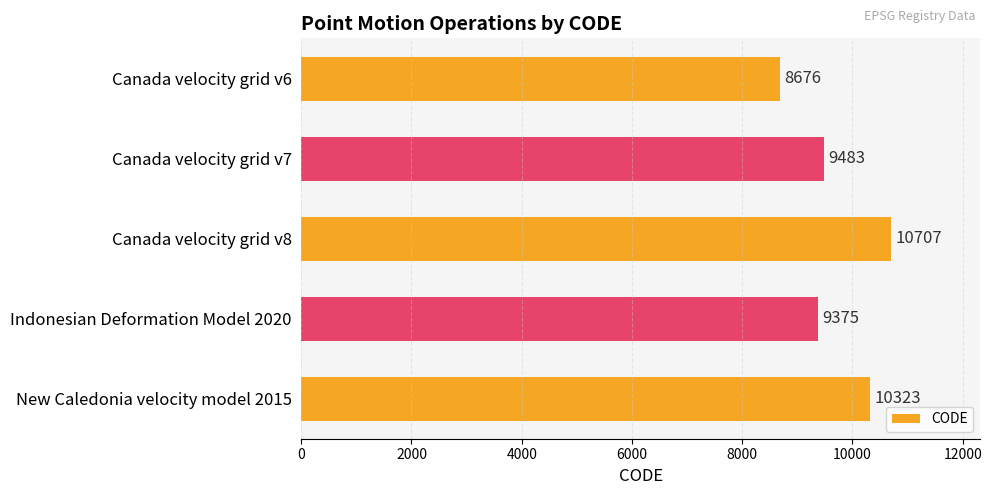

What is the sum of all values?

48564